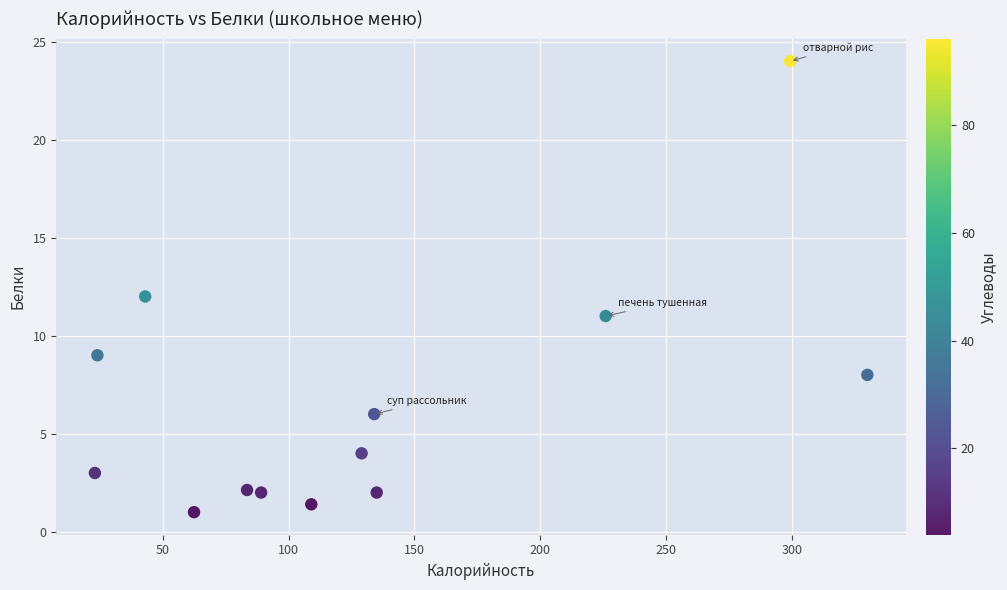

What is the range of Y values (max minus min)?

23.0